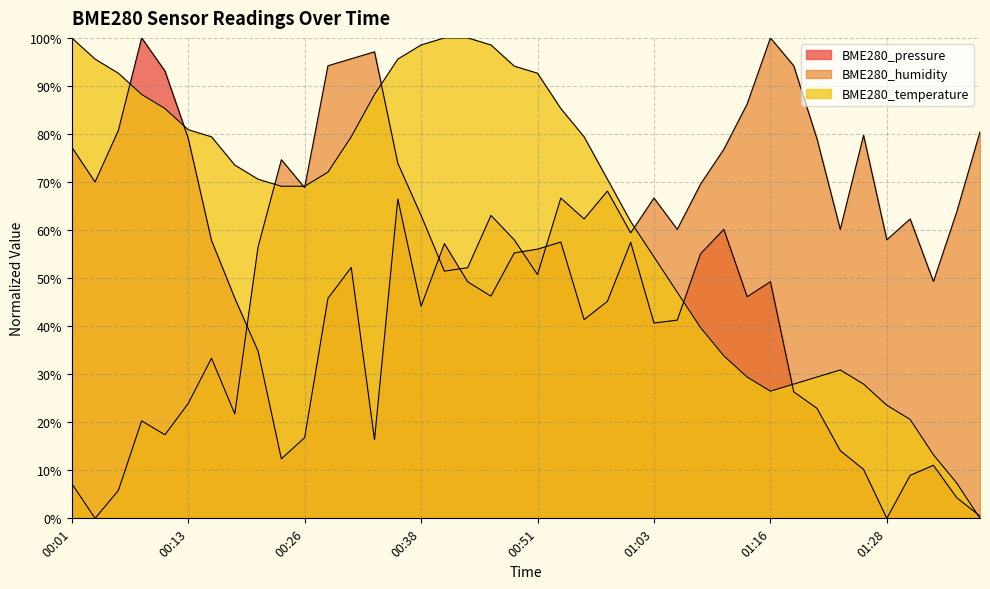

Reading left to right, transcribe all the data shown in this chart.

BME280_pressure: 00:01=77.3	00:03=70.0	00:06=80.7	00:08=100.0	00:11=93.1	00:13=79.1	00:16=57.9	00:18=45.8	00:21=34.8	00:23=12.4	00:26=16.8	00:28=45.8	00:31=52.2	00:33=16.4	00:36=66.5	00:38=44.1	00:41=57.2	00:43=49.2	00:46=46.2	00:48=55.2	00:51=56.0	00:53=57.5	00:56=41.4	00:58=45.2	01:01=57.5	01:03=40.7	01:06=41.3	01:08=55.1	01:11=60.2	01:13=46.1	01:16=49.3	01:18=26.3	01:21=22.9	01:23=14.1	01:26=10.2	01:28=0.0	01:31=8.9	01:33=11.0	01:36=4.3	01:38=0.5
BME280_humidity: 00:01=7.2	00:03=0.0	00:06=5.8	00:08=20.3	00:11=17.4	00:13=23.9	00:16=33.3	00:18=21.7	00:21=56.5	00:23=74.6	00:26=68.8	00:28=94.2	00:31=95.7	00:33=97.1	00:36=73.9	00:38=63.0	00:41=51.4	00:43=52.2	00:46=63.0	00:48=58.0	00:51=50.7	00:53=66.7	00:56=62.3	00:58=68.1	01:01=59.4	01:03=66.7	01:06=60.1	01:08=69.6	01:11=76.8	01:13=86.2	01:16=100.0	01:18=94.2	01:21=79.0	01:23=60.1	01:26=79.7	01:28=58.0	01:31=62.3	01:33=49.3	01:36=63.8	01:38=80.4
BME280_temperature: 00:01=100.0	00:03=95.6	00:06=92.6	00:08=88.2	00:11=85.3	00:13=80.9	00:16=79.4	00:18=73.5	00:21=70.6	00:23=69.1	00:26=69.1	00:28=72.1	00:31=79.4	00:33=88.2	00:36=95.6	00:38=98.5	00:41=100.0	00:43=100.0	00:46=98.5	00:48=94.1	00:51=92.6	00:53=85.3	00:56=79.4	00:58=70.6	01:01=61.8	01:03=54.4	01:06=47.1	01:08=39.7	01:11=33.8	01:13=29.4	01:16=26.5	01:18=27.9	01:21=29.4	01:23=30.9	01:26=27.9	01:28=23.5	01:31=20.6	01:33=13.2	01:36=7.4	01:38=0.0